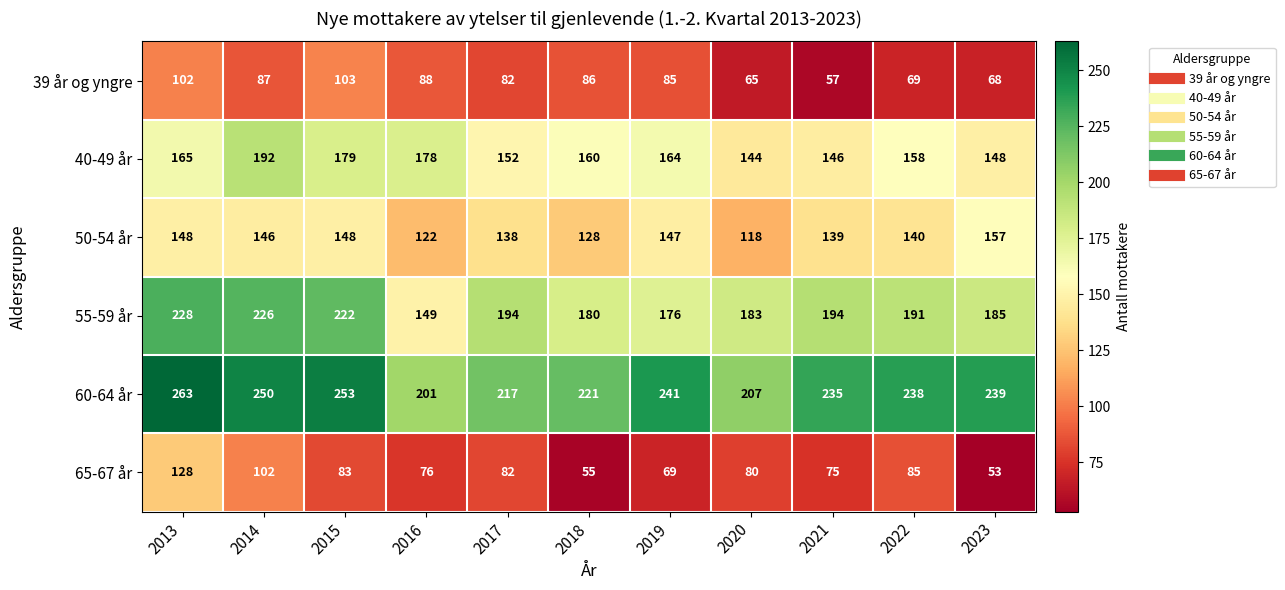

True or false: 50-54 år has a value of 122 at 2016.

True